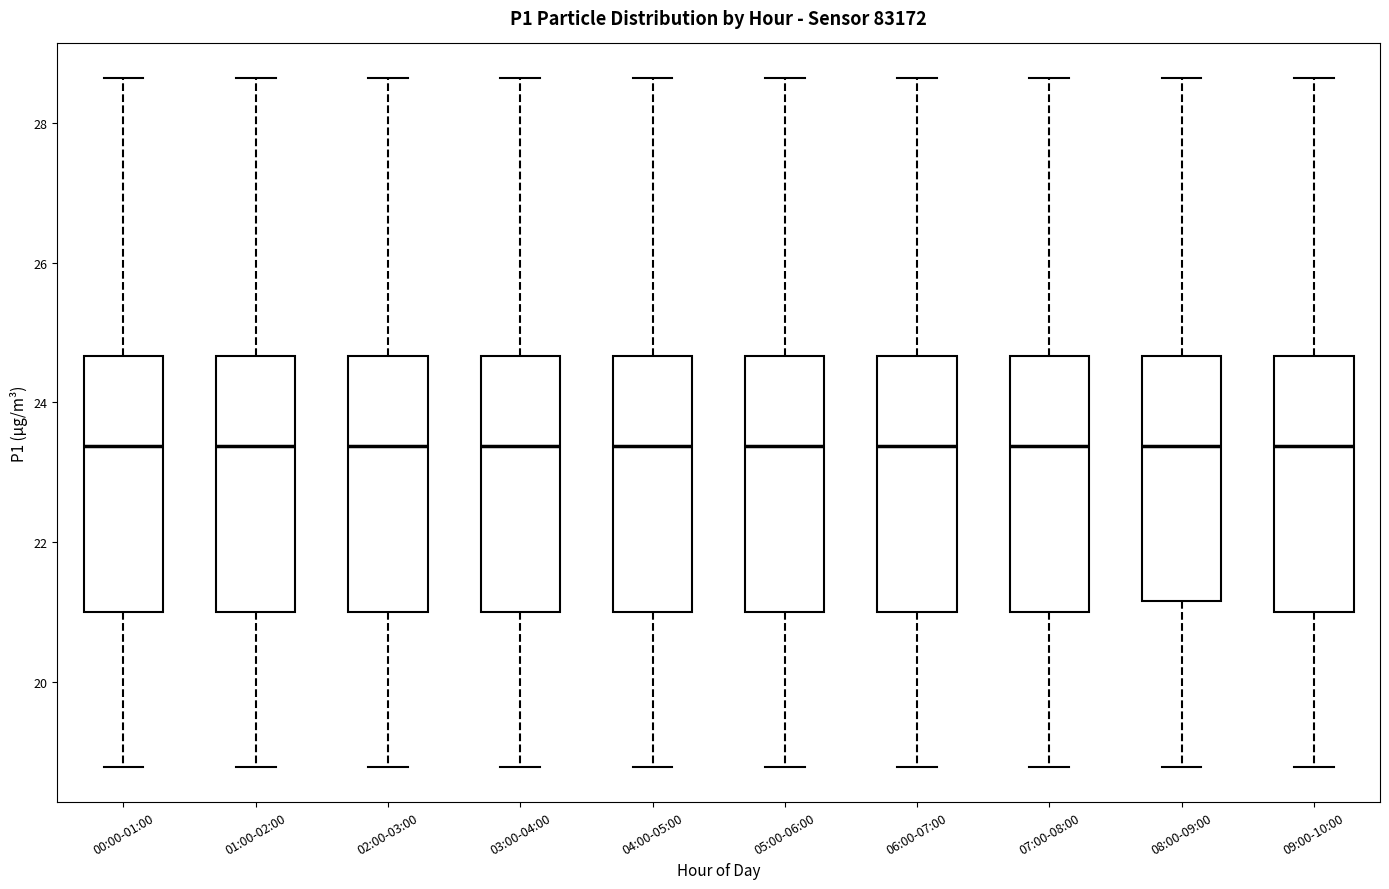

Where does the median line of the box for 07:00-08:00 sit on the y-axis? The values are not printed on the chart, so give them approximately, as read against the axis.

23.4